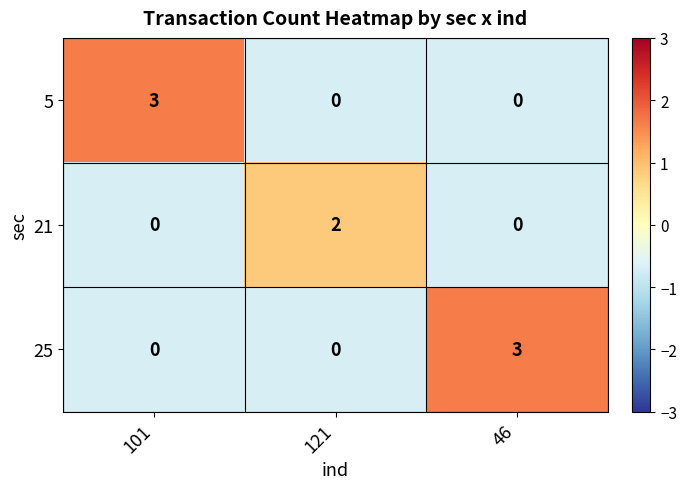

Count the 21 values in the range 0 to 2.

3